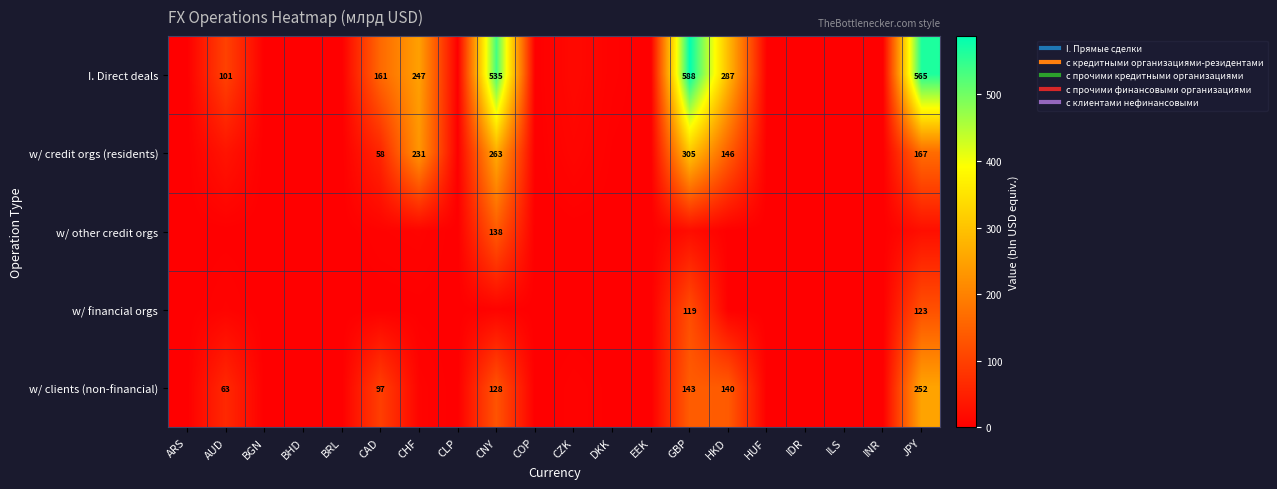

Which series has the largest total across all categories?

I. Direct deals